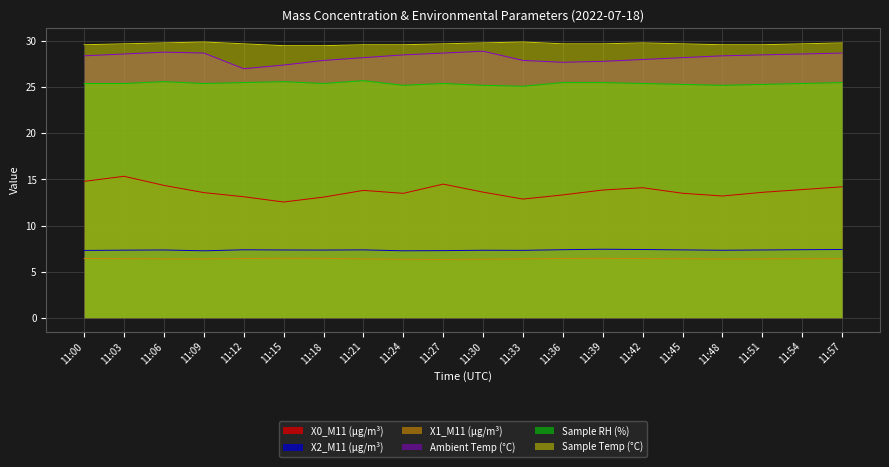

What is the sum of all X1_M11 (μg/m³) values?

128.0